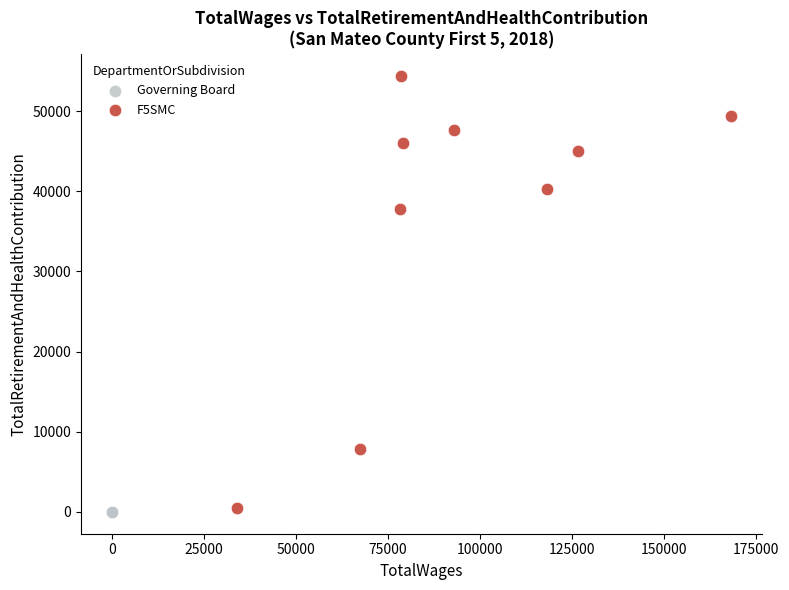

Which series reaches the maximum Y coordinate?

F5SMC